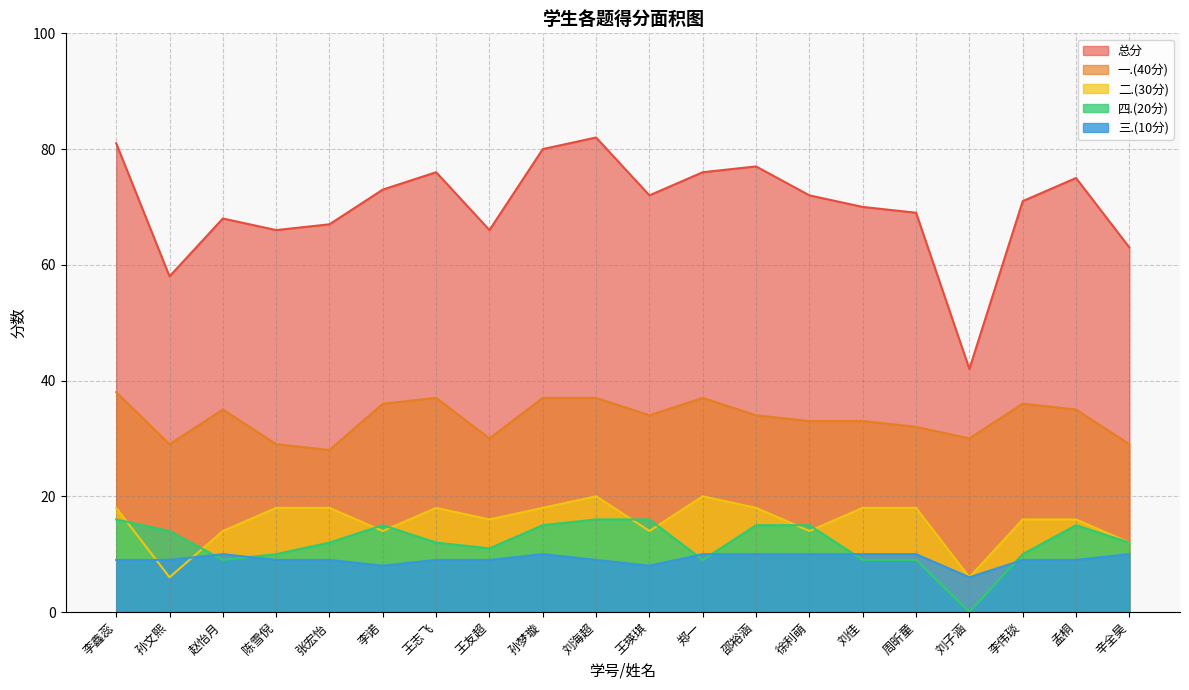

True or false: 一.(40分) and 二.(30分) cross at least once.

False